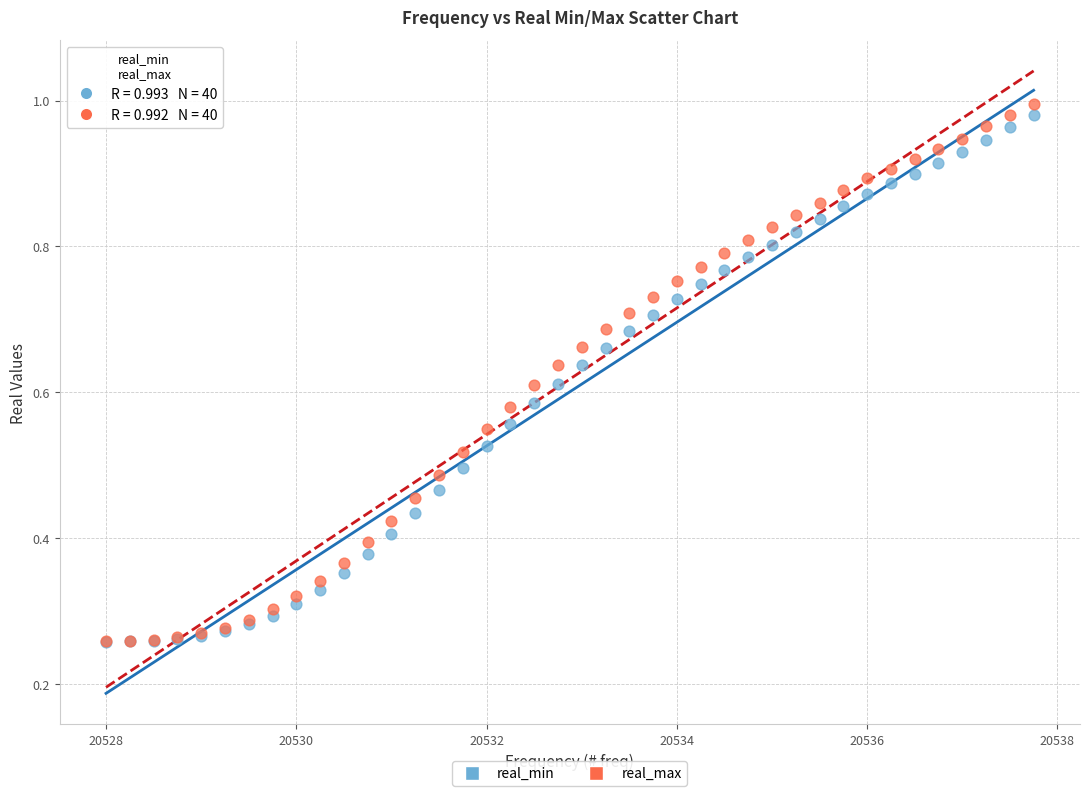

Which series reaches the maximum Y coordinate?

real_max